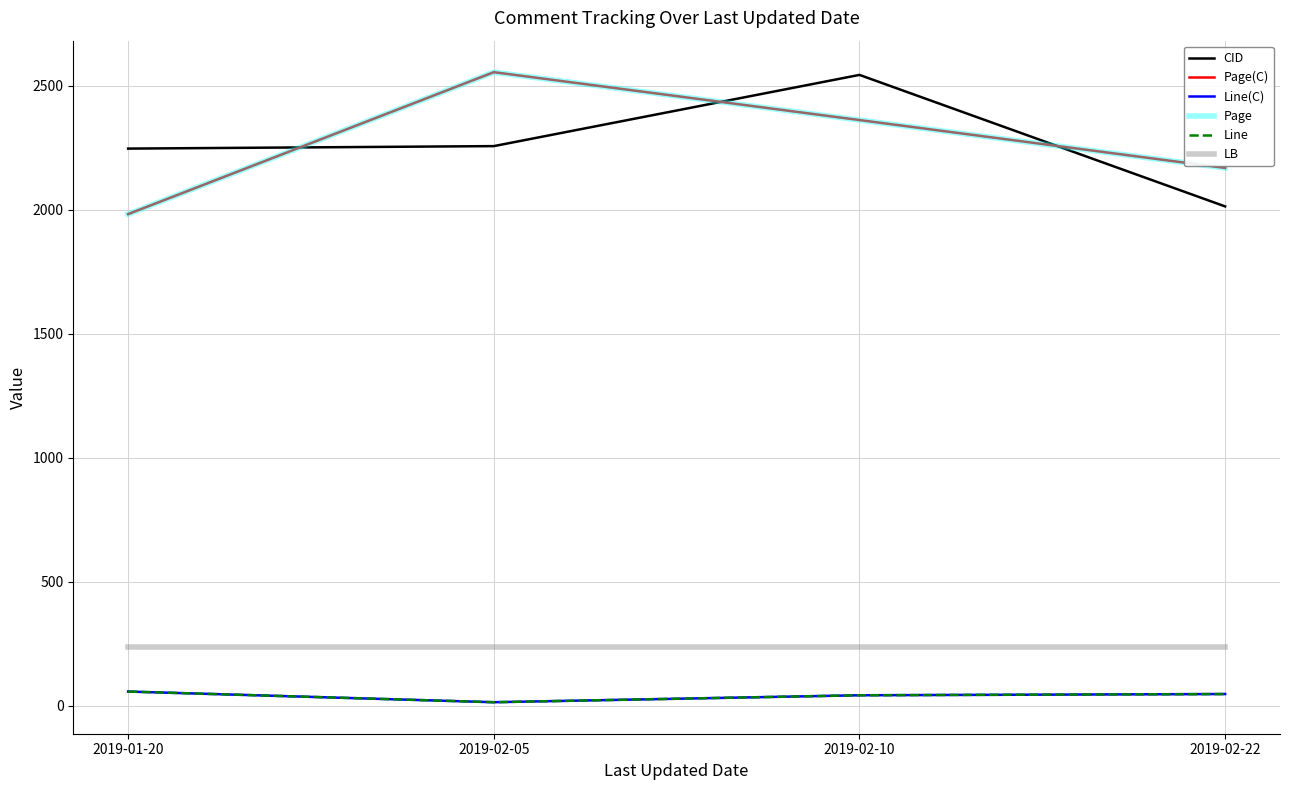

Reading left to right, transcribe all the data shown in this chart.

CID: 2246	2256	2543	2013
Page(C): 1982	2554	2361	2168
Line(C): 58	15	43	48
Page: 1982	2554	2361	2168
Line: 58	15	43	48
LB: 236	236	236	236